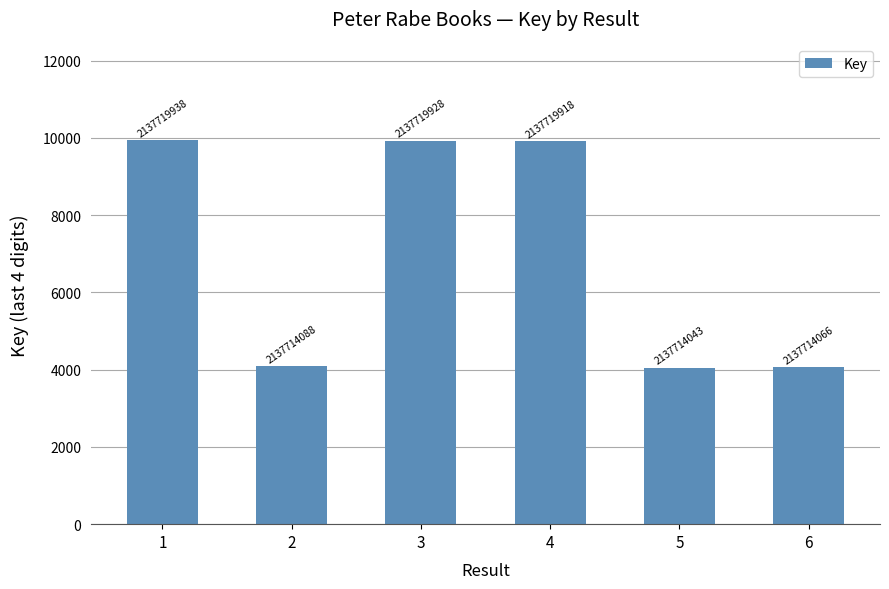

How many bars are there in total?

6